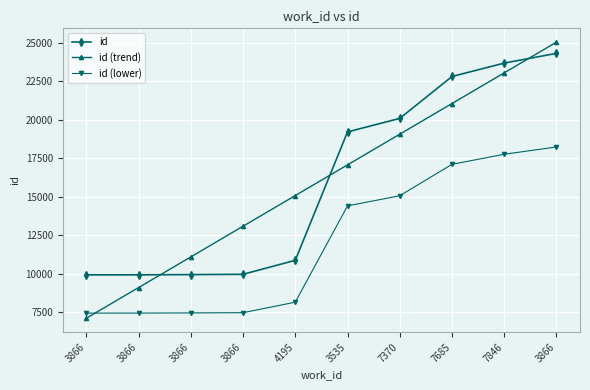

True or false: id (trend) has more than 0 points higher than both neighbors.

False